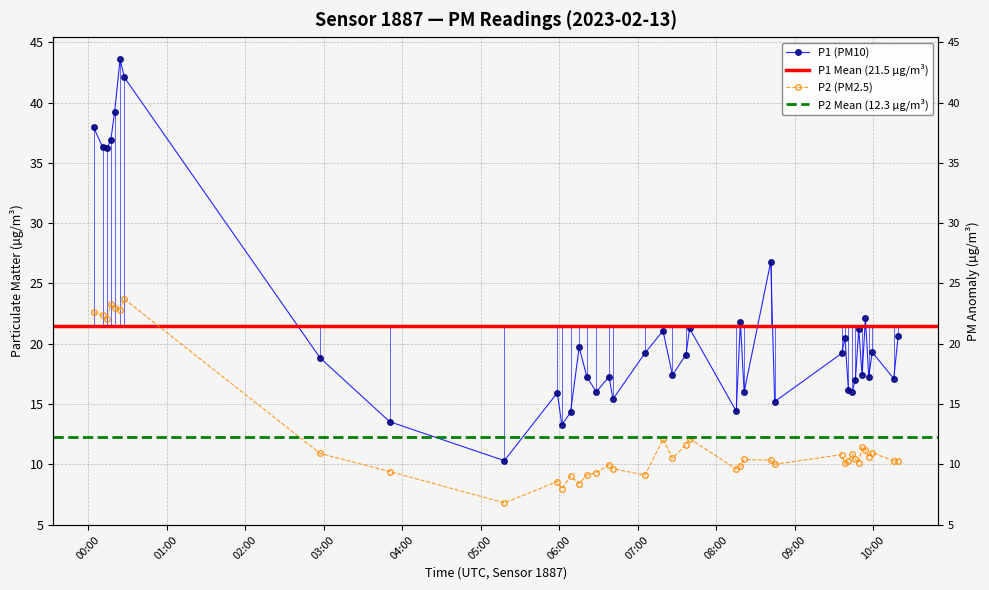

Is it true that P1 equals 28.7 at 25?

False